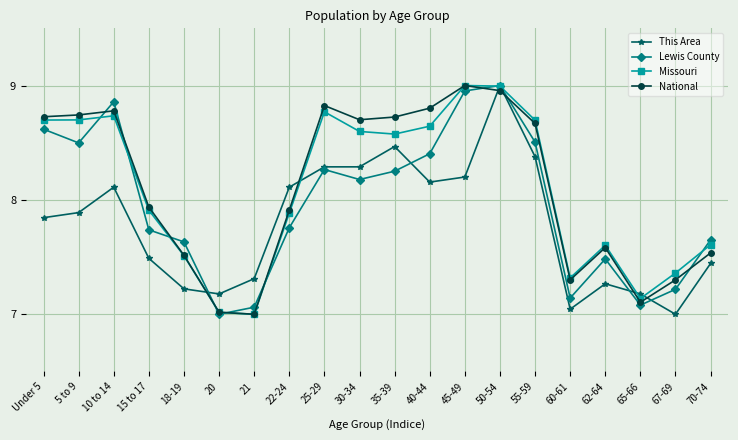

How many intersections are there between This Area and National?

6